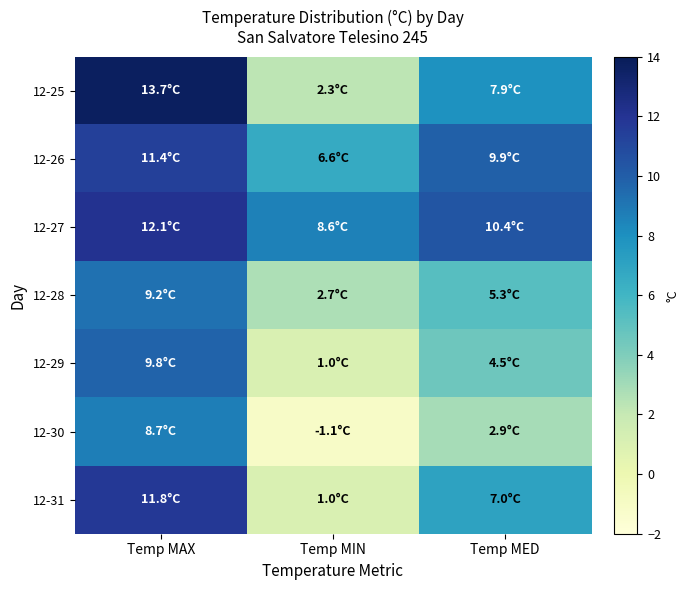

Reading right to left, transcribe all the data shown in this chart.

12-25: Temp MED=7.9	Temp MIN=2.3	Temp MAX=13.7
12-26: Temp MED=9.9	Temp MIN=6.6	Temp MAX=11.4
12-27: Temp MED=10.4	Temp MIN=8.6	Temp MAX=12.1
12-28: Temp MED=5.3	Temp MIN=2.7	Temp MAX=9.2
12-29: Temp MED=4.5	Temp MIN=1.0	Temp MAX=9.8
12-30: Temp MED=2.9	Temp MIN=-1.1	Temp MAX=8.7
12-31: Temp MED=7.0	Temp MIN=1.0	Temp MAX=11.8